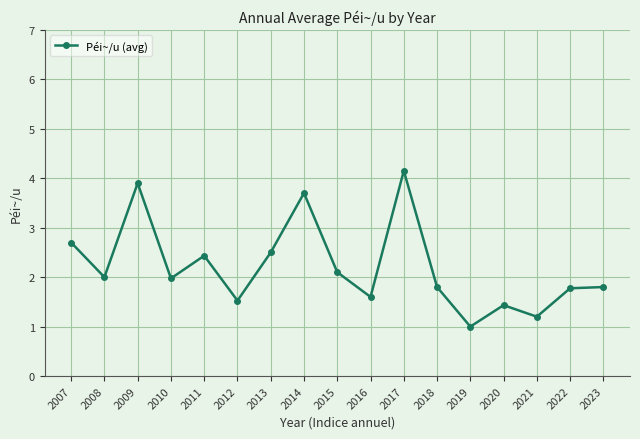

What is the sum of the values at 2022 and 2015?

3.9